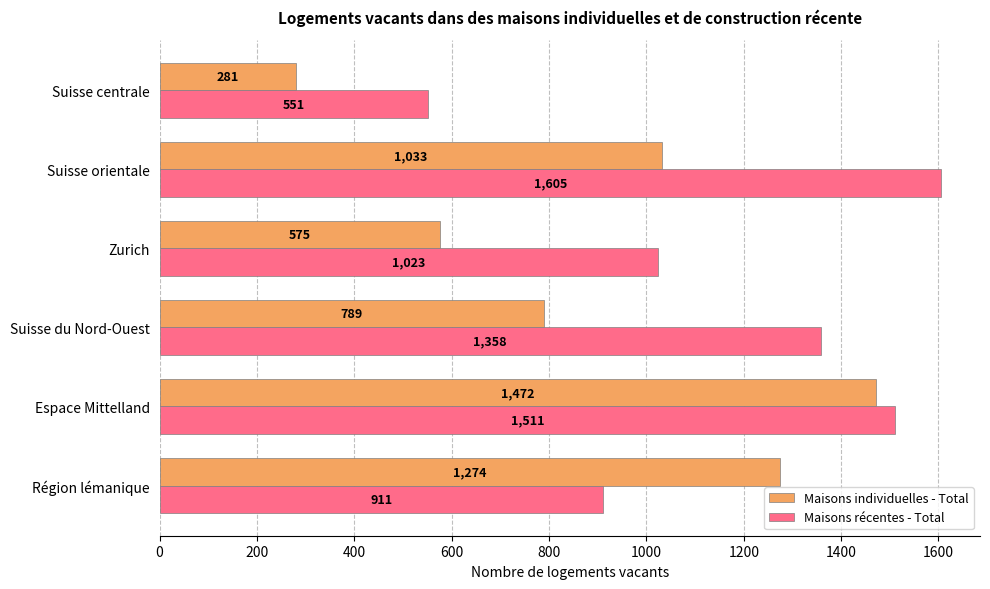

Which series has the largest total across all categories?

Maisons récentes - Total